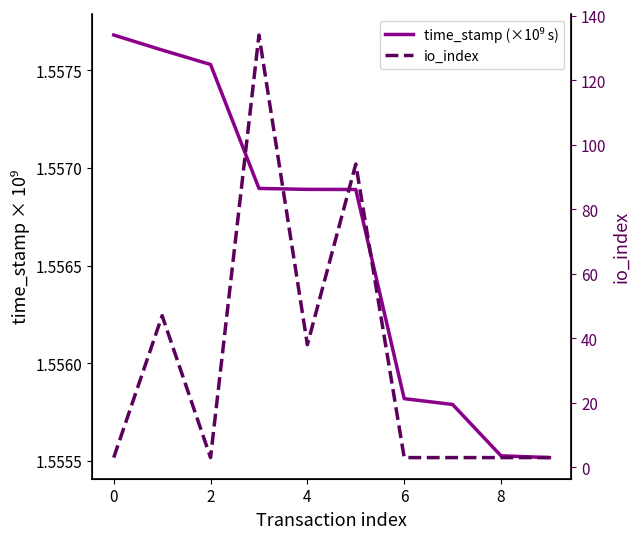

Reading left to right, extract all data points from this chart.

time_stamp (×10⁹ s): 1.6	1.6	1.6	1.6	1.6	1.6	1.6	1.6	1.6	1.6
io_index: 3.0	47.0	3.0	134.0	38.0	94.0	3.0	3.0	3.0	3.0